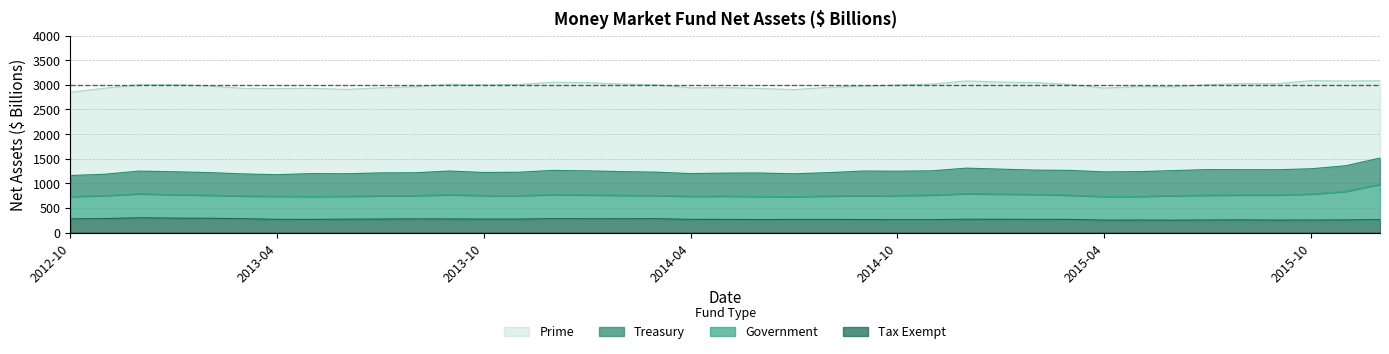

How many data points in Prime are less than 1749?

19